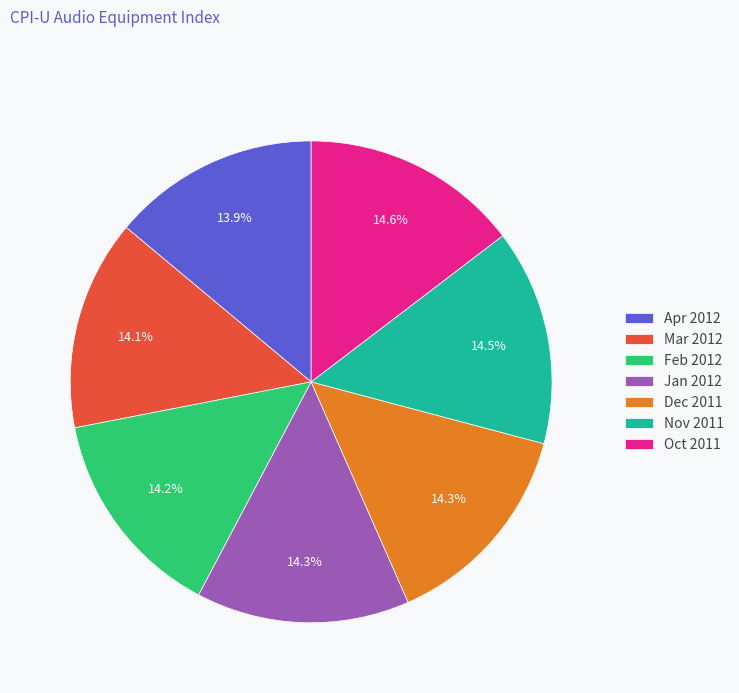

Does any single category account for the majority?

No